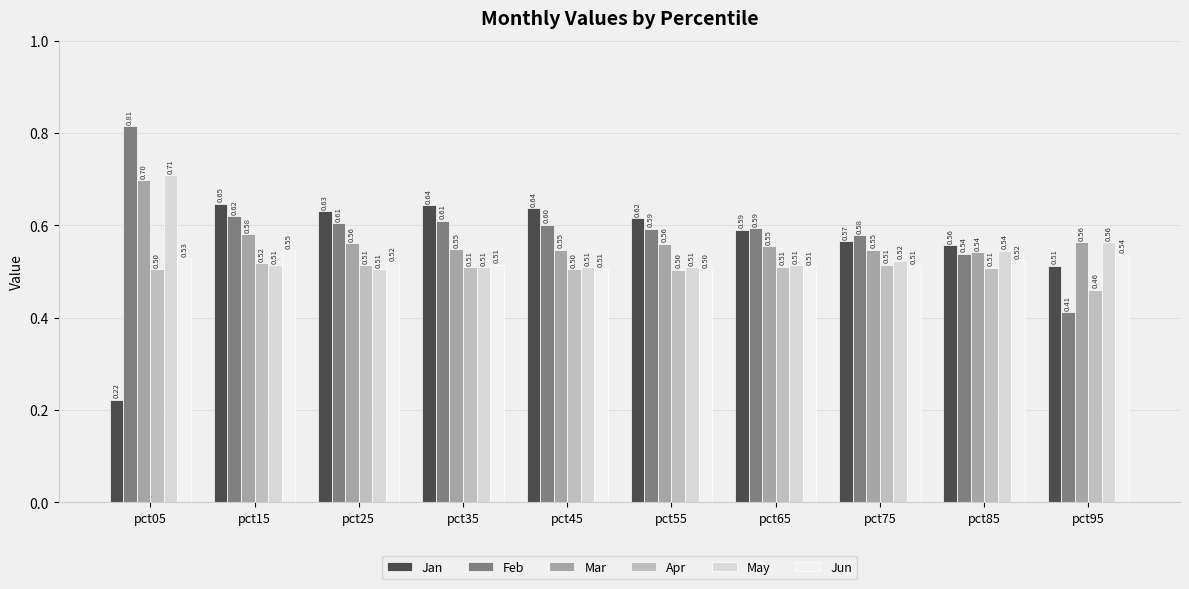

Between pct15 and pct95, which series saw the biggest shift?

Feb